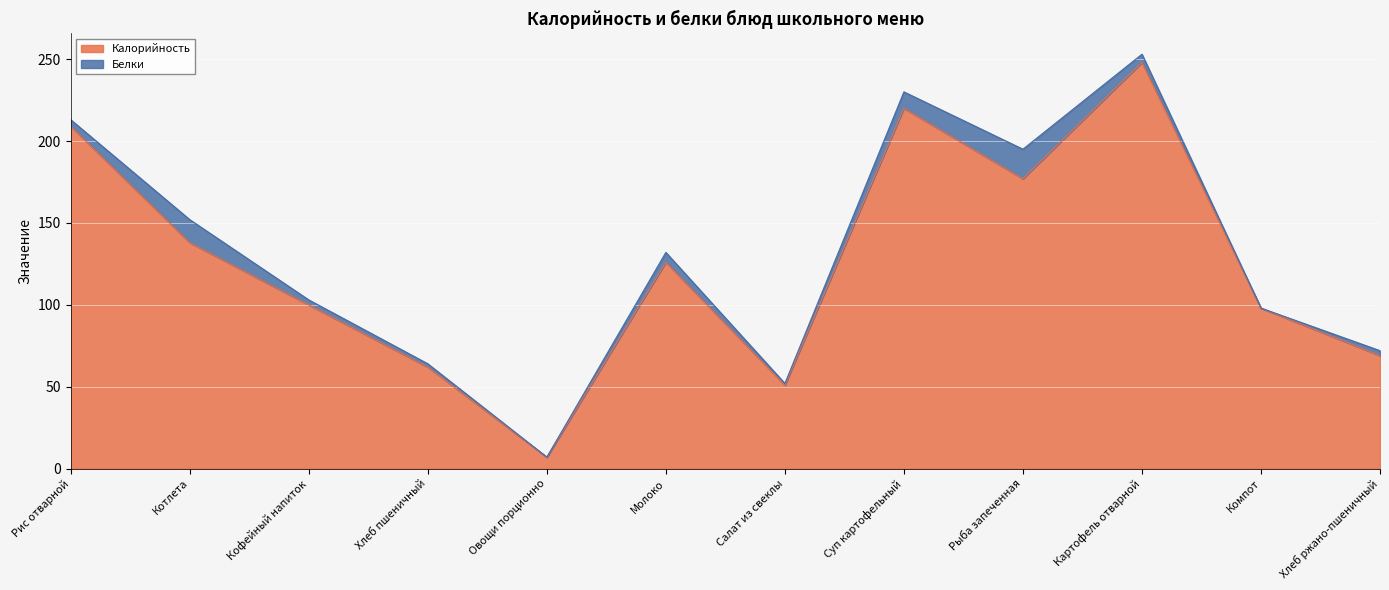

What is the greatest value displayed?

248